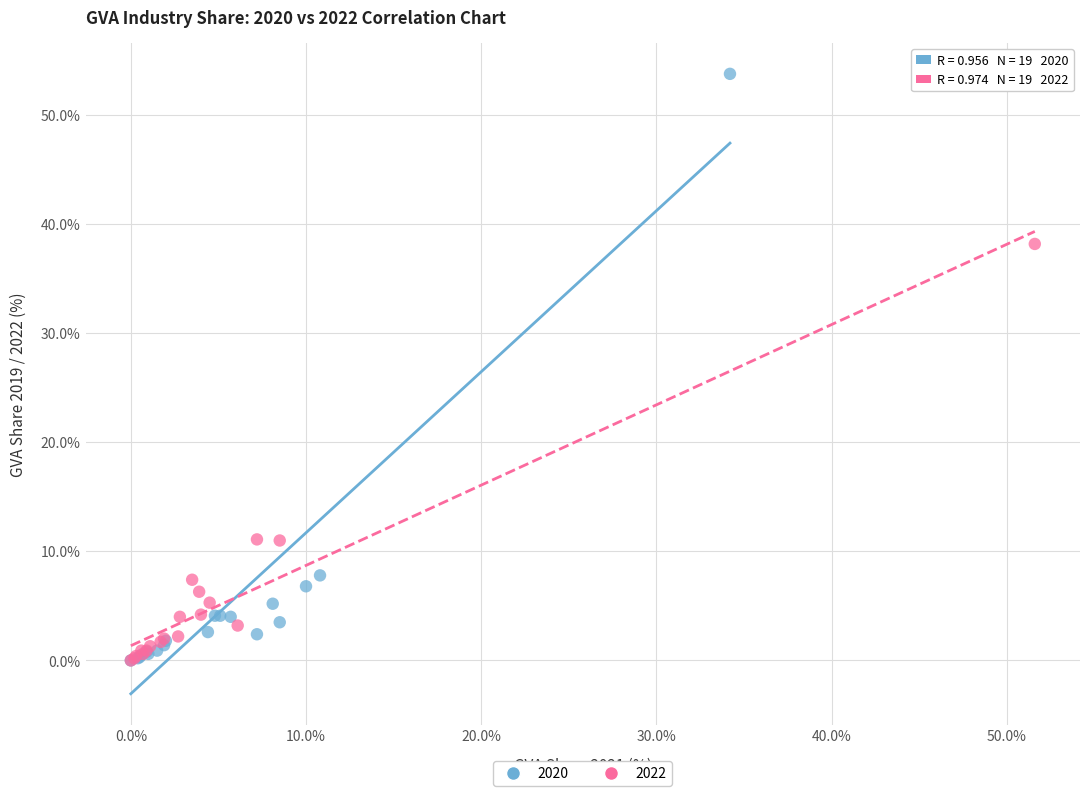

Which series has the widest spread of Y values?

2020